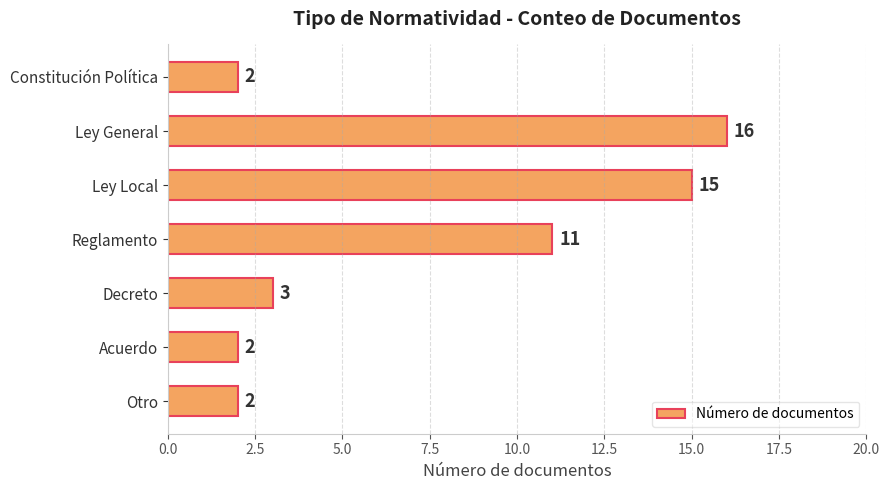

Count the number of data series in this chart.

1